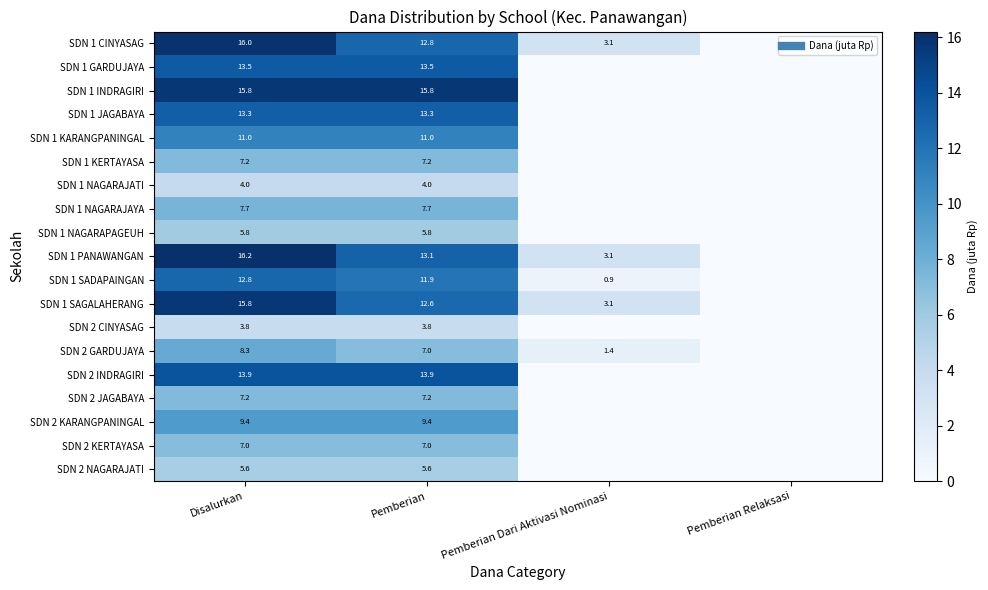

Read the SDN 1 KERTAYASA value at Pemberian.

7.2